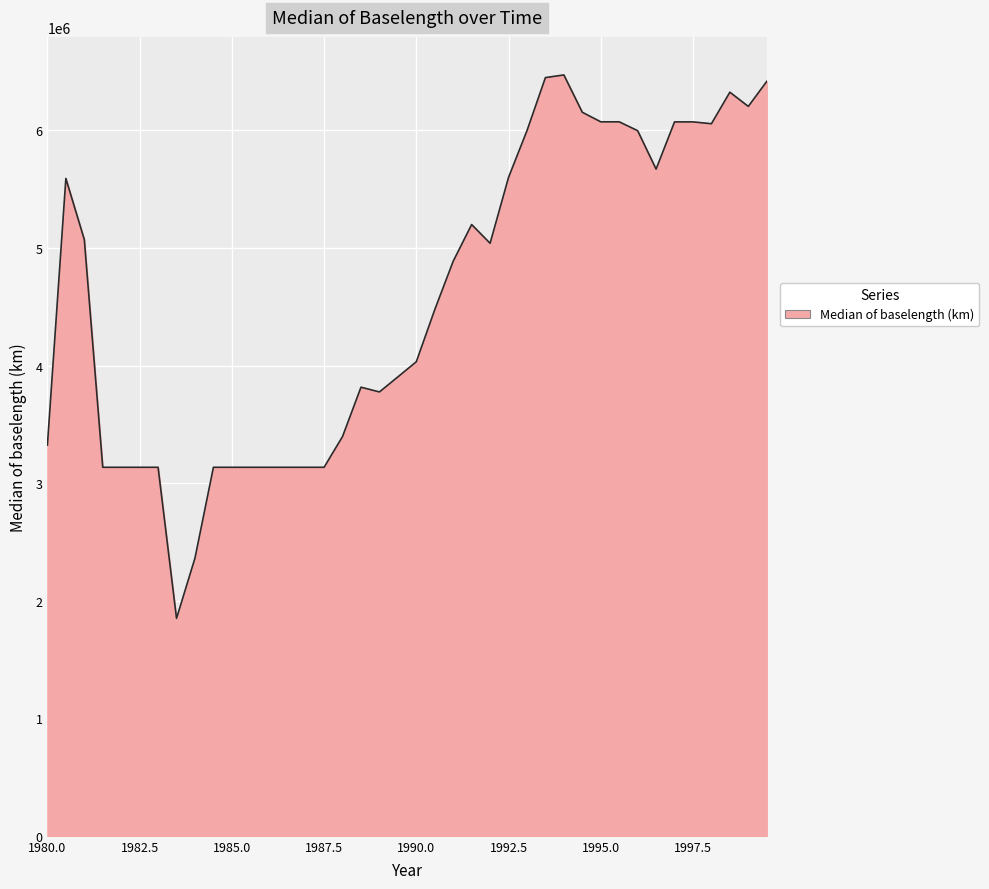

What is the maximum value shown in the chart?

6472501.0